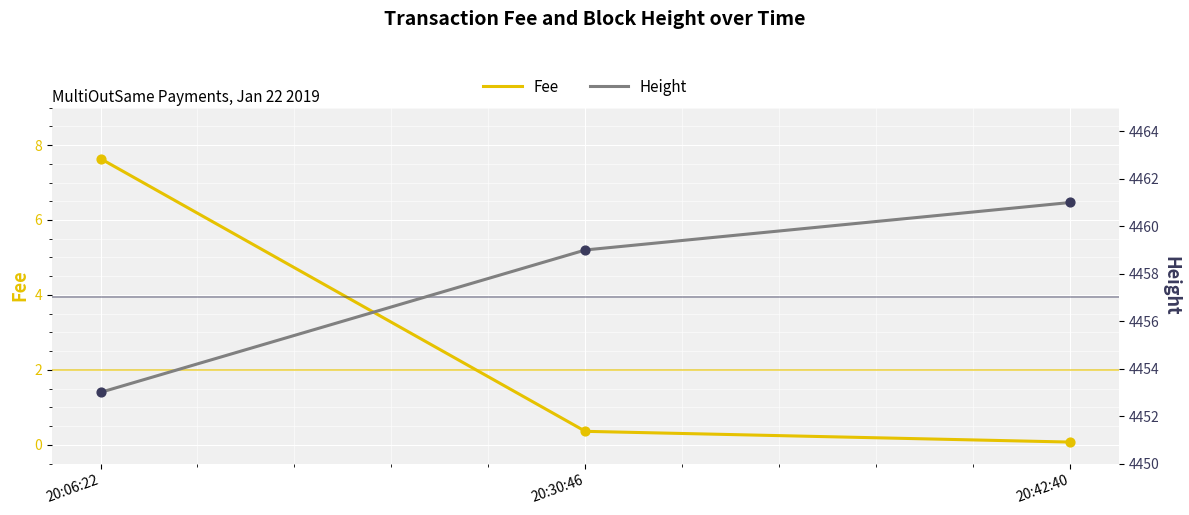

Is the value of Fee at 20:30:46 greater than the value of Height at 20:30:46?

No